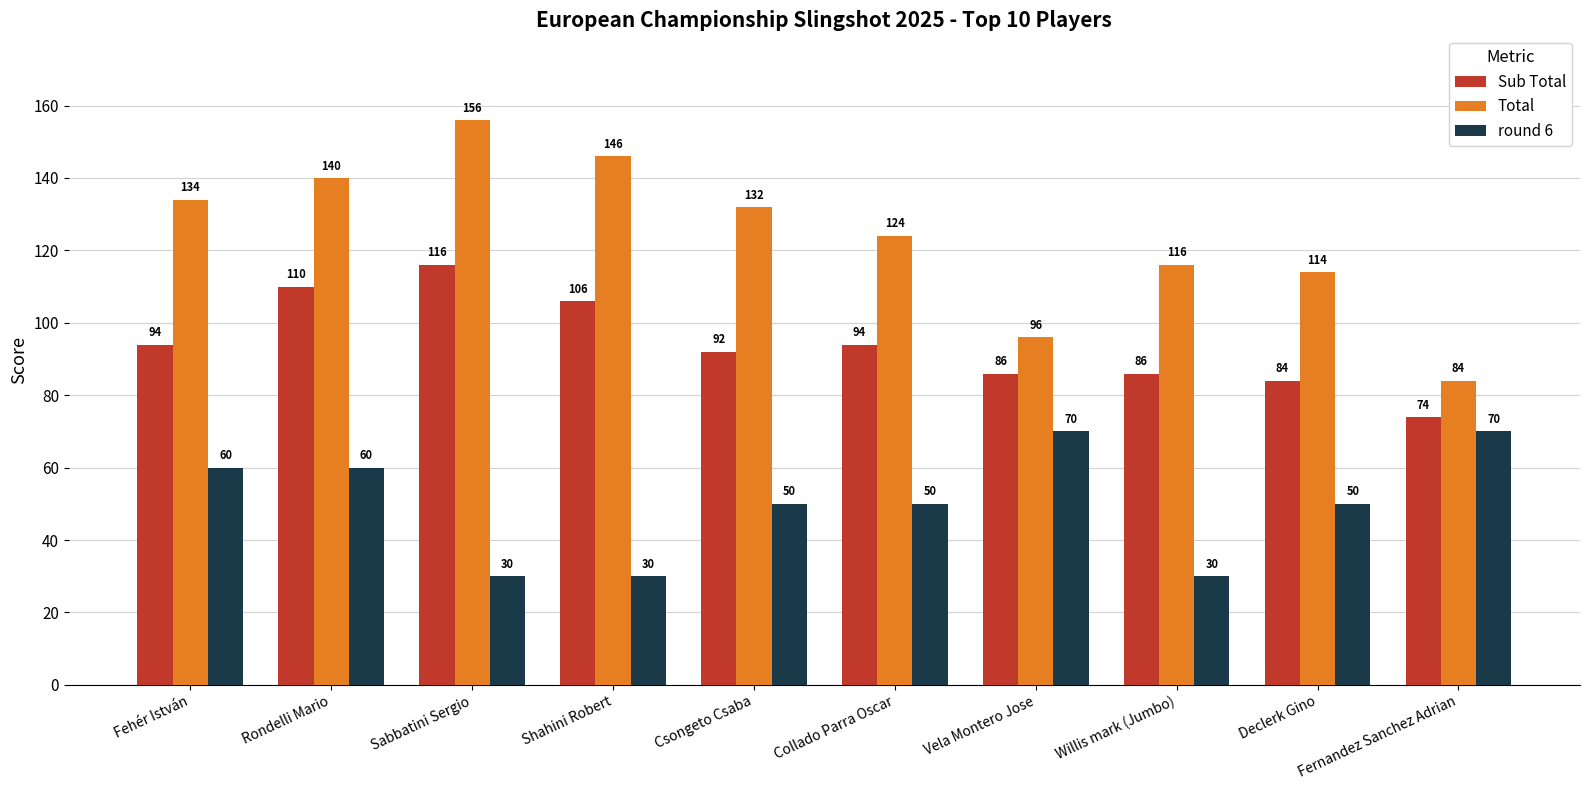

Between Fehér István and Fernandez Sanchez Adrian, which series saw the biggest shift?

Total